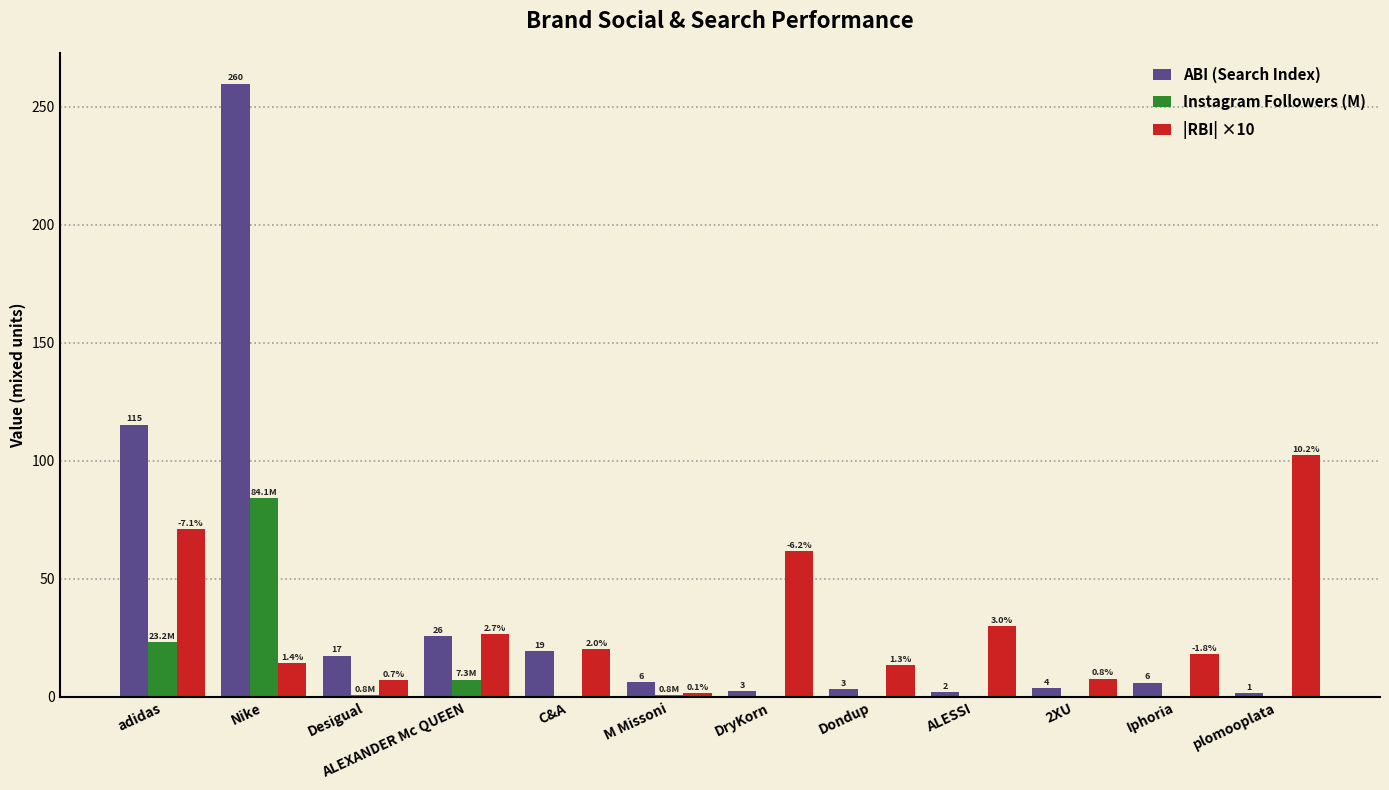

What are all the series names shown in the legend?

ABI (Search Index), Instagram Followers (M), |RBI| ×10